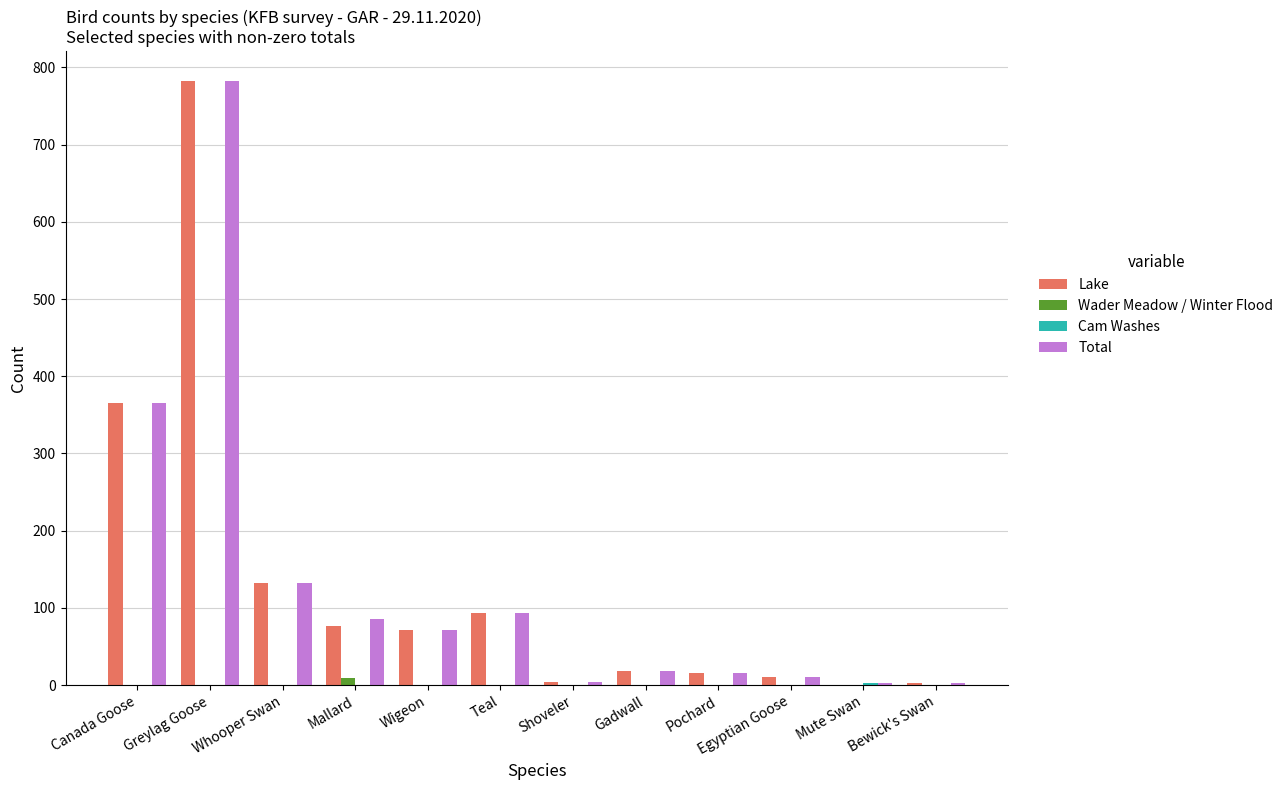

How many values in the Wader Meadow / Winter Flood series exceed 0?

1